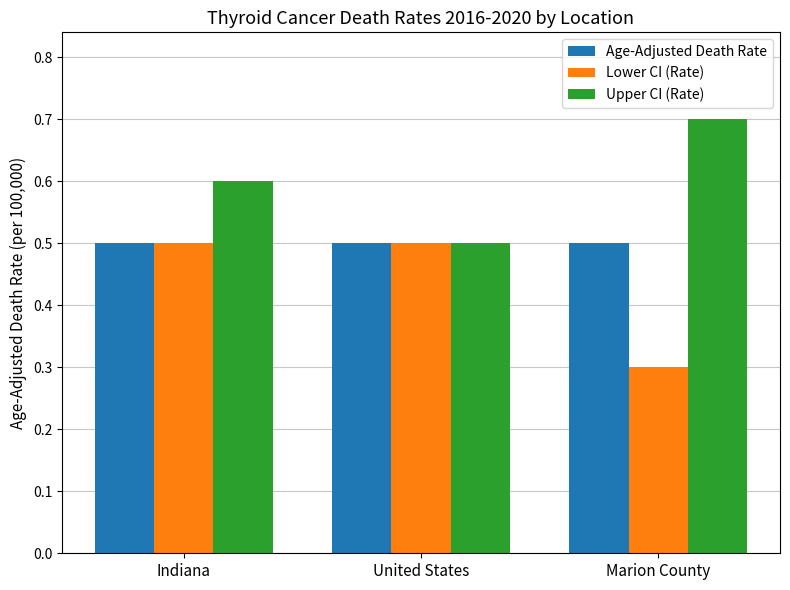

At which category does the chart reach its peak across all series?

Marion County